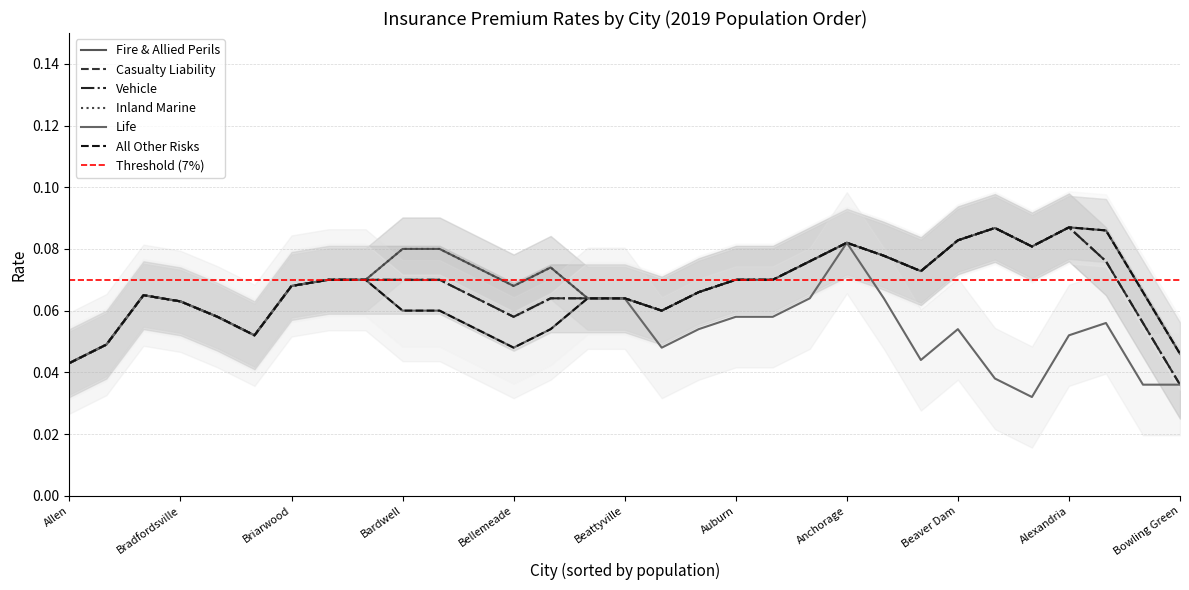

In Fire & Allied Perils, how many points are higher than both neighbors (excluding endpoints)?

8